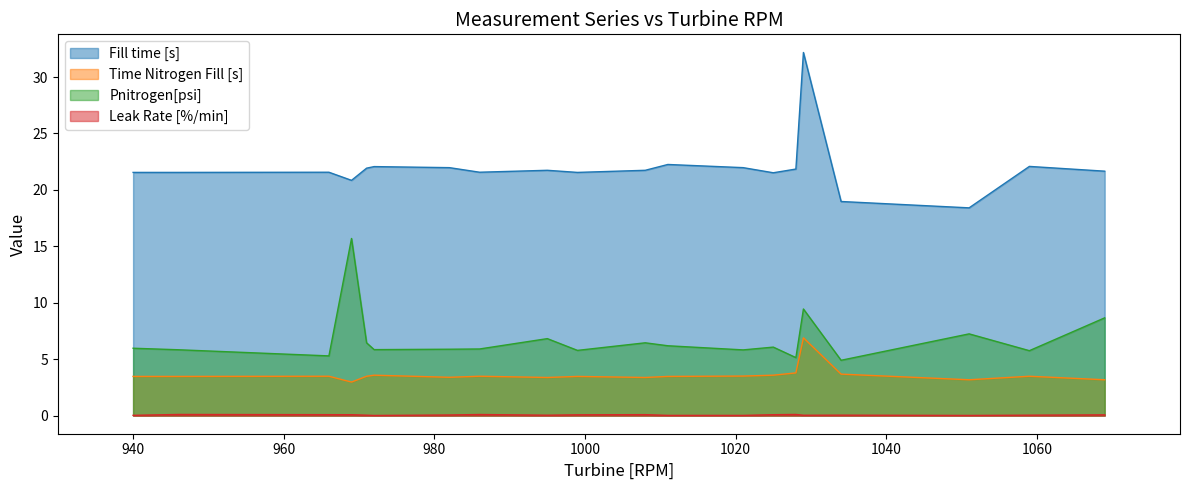

How many data points in Time Nitrogen Fill [s] are less than 3?

2